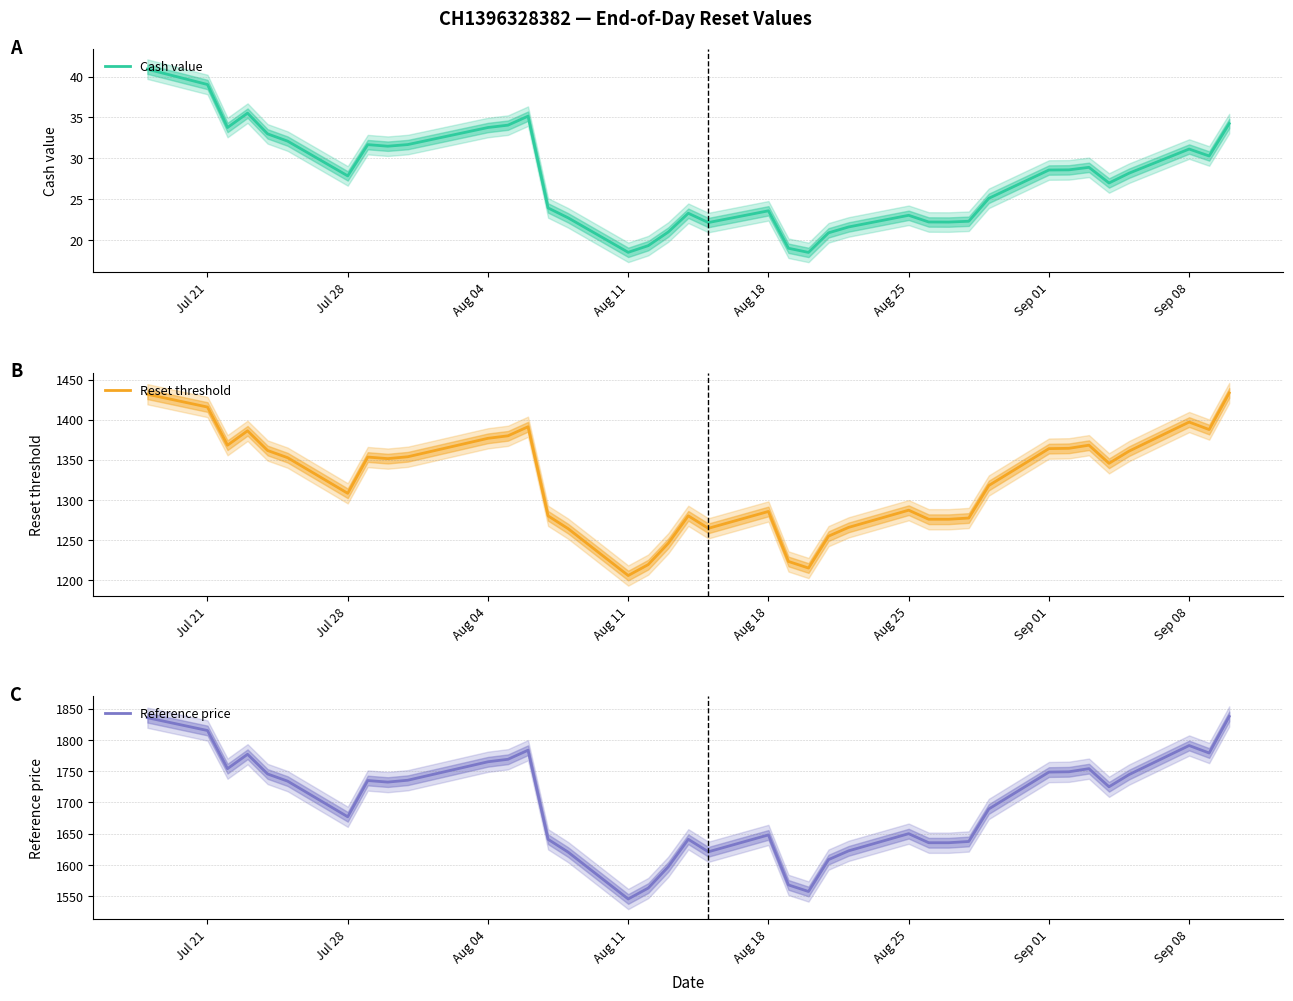

Is it true that Cash value equals 36.6 at Aug 18?

False